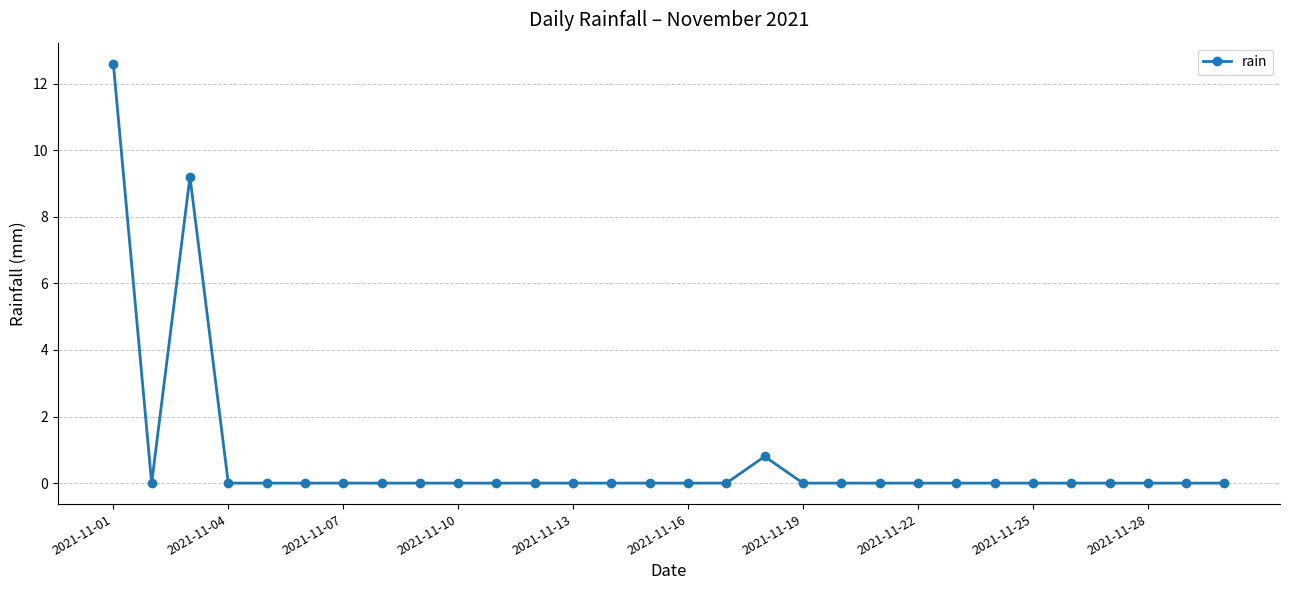

What is the greatest value displayed?

12.6